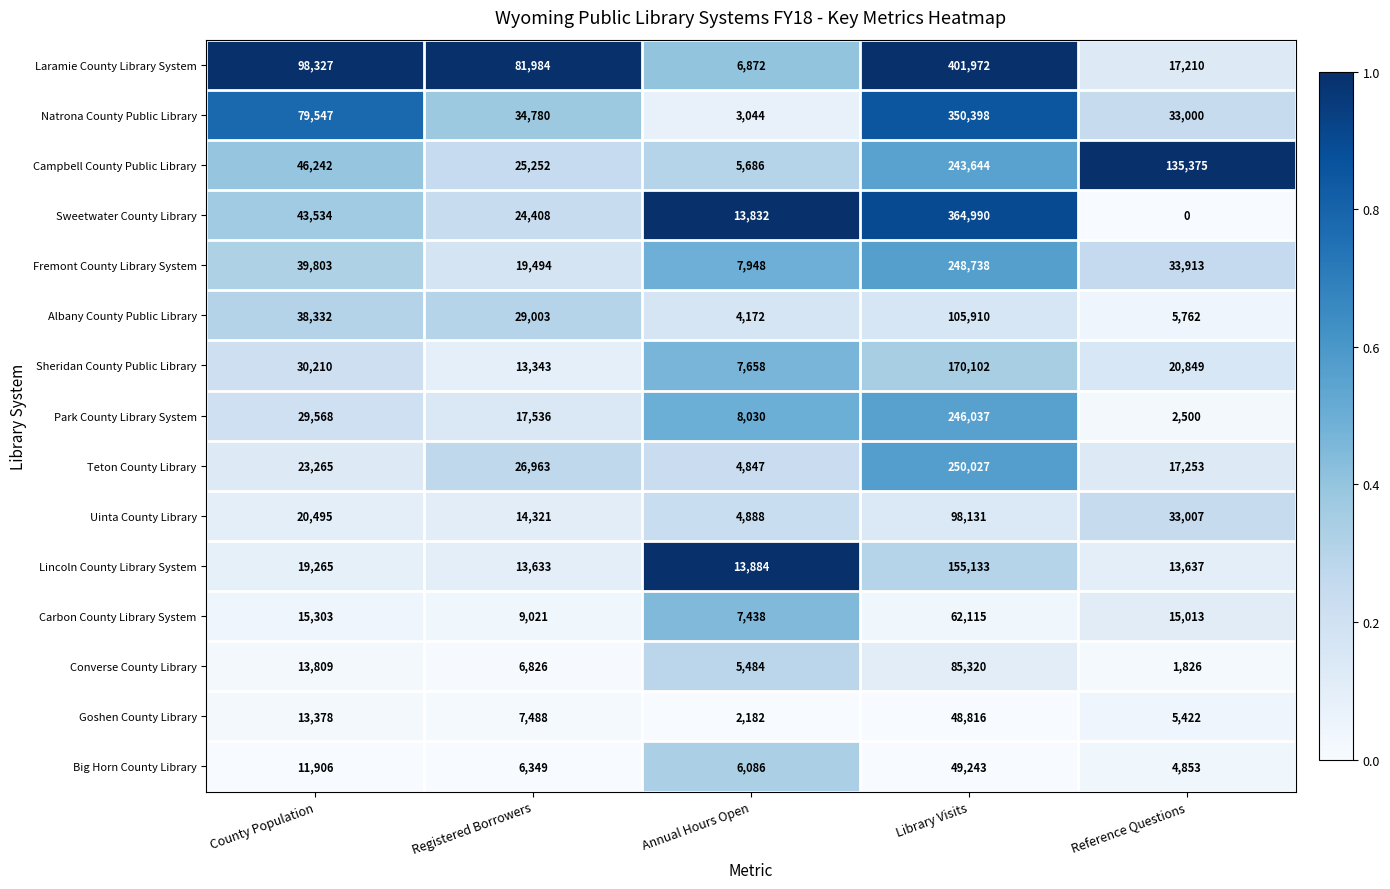

Between Annual Hours Open and Library Visits, which series saw the biggest shift?

Laramie County Library System